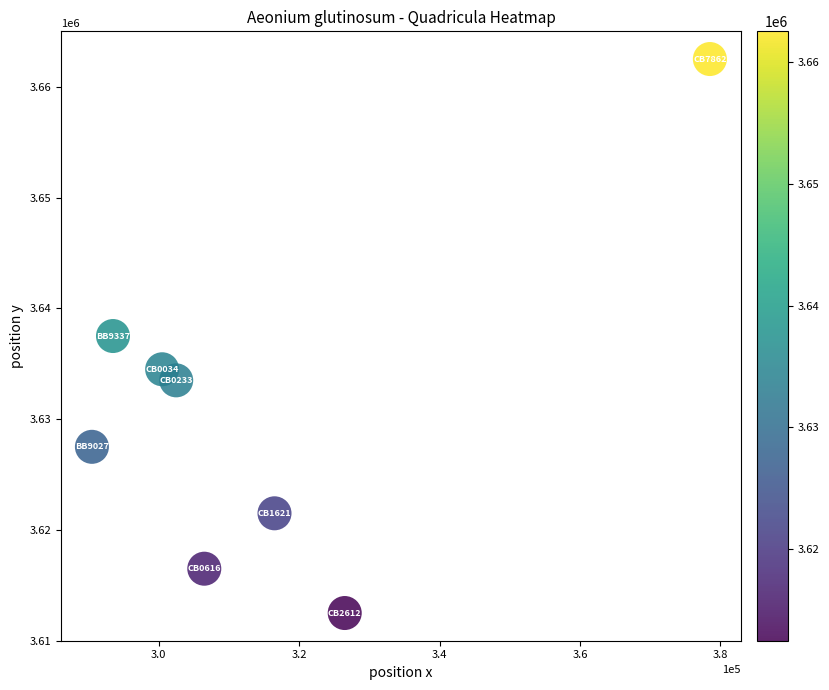

What is the range of Y values (max minus min)?

50000